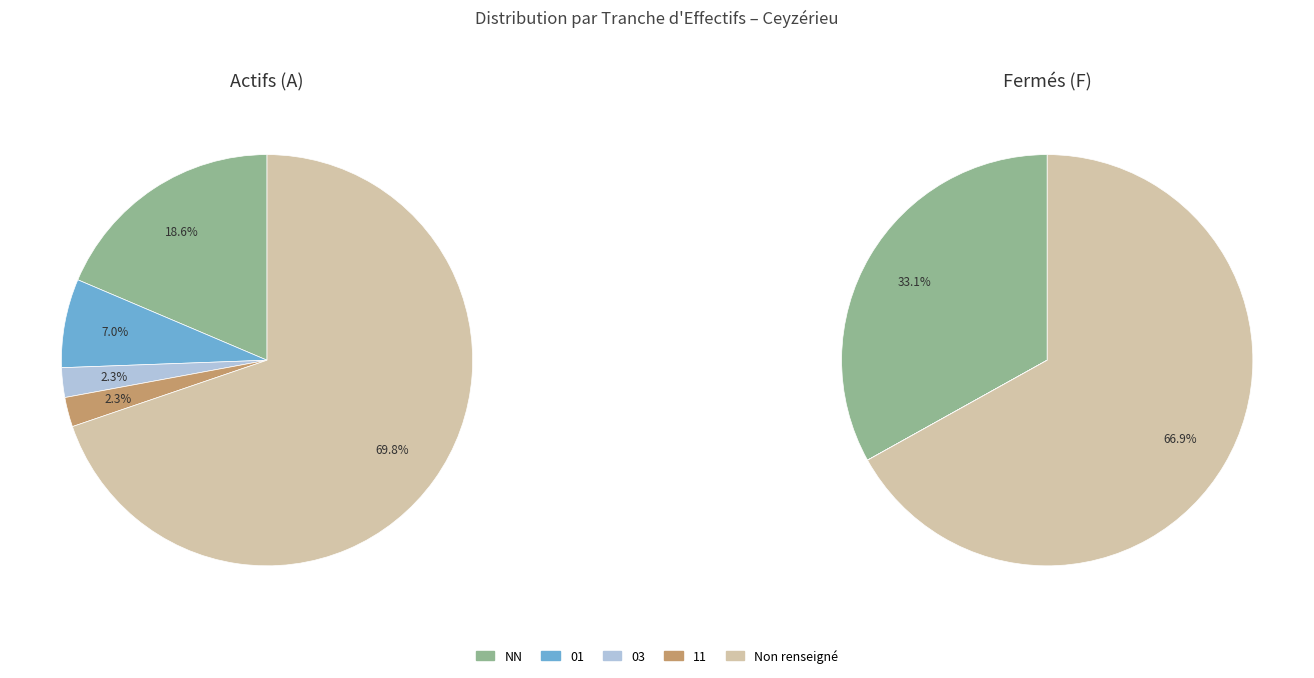

Does  represent more than half of the total?

Yes